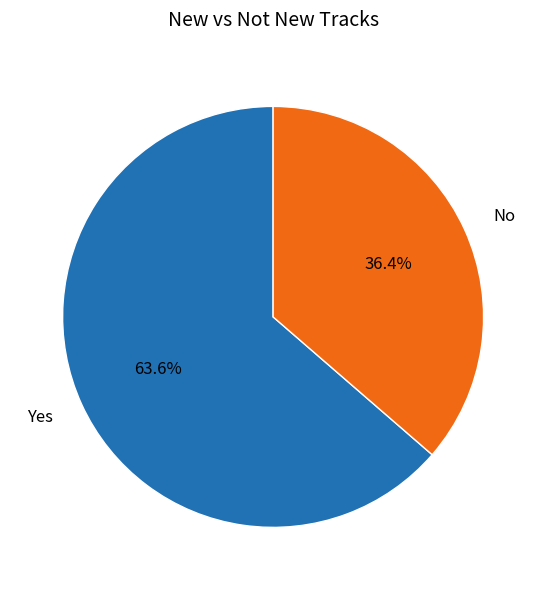

Between Yes and No, which is larger?

Yes